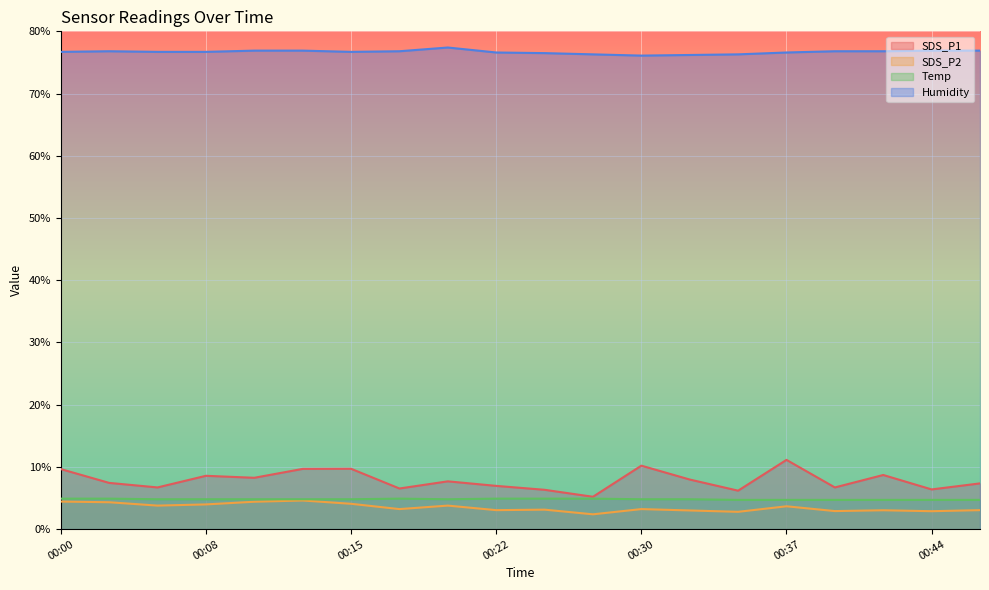

Rank the series at 00:30 from lowest to highest value.

SDS_P2, Temp, SDS_P1, Humidity